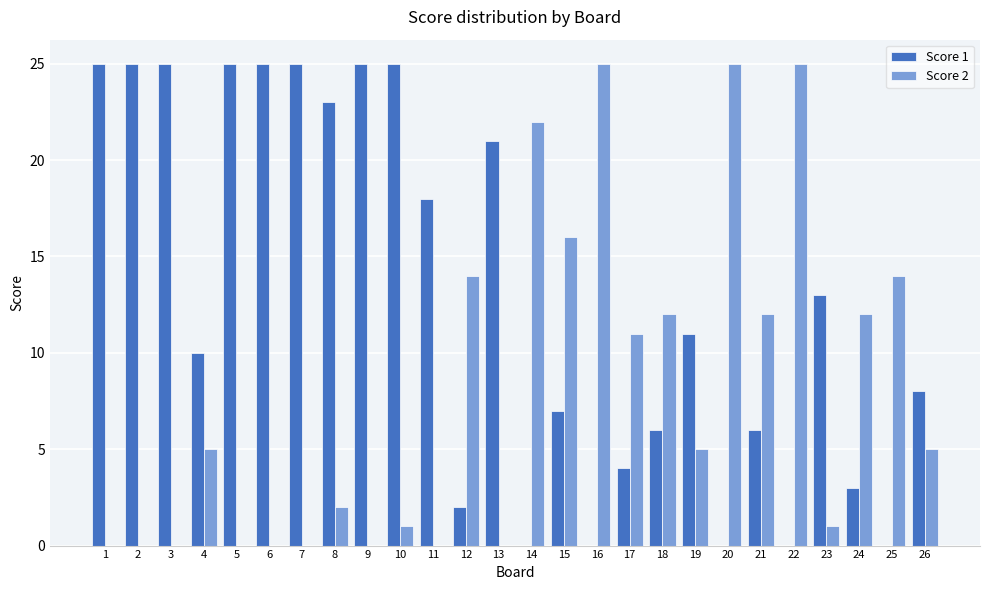

Between 10 and 25, which series saw the biggest shift?

Score 1